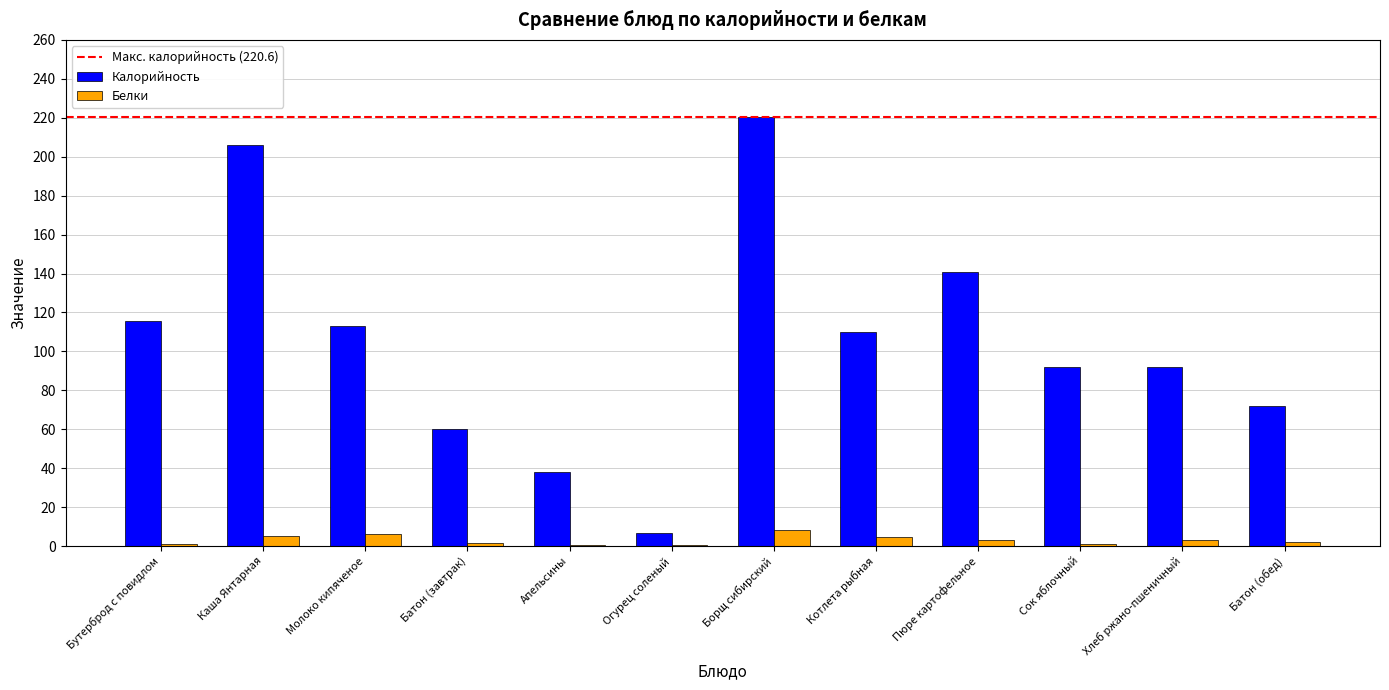

True or false: Белки has a value of 4.6 at Котлета рыбная.

True